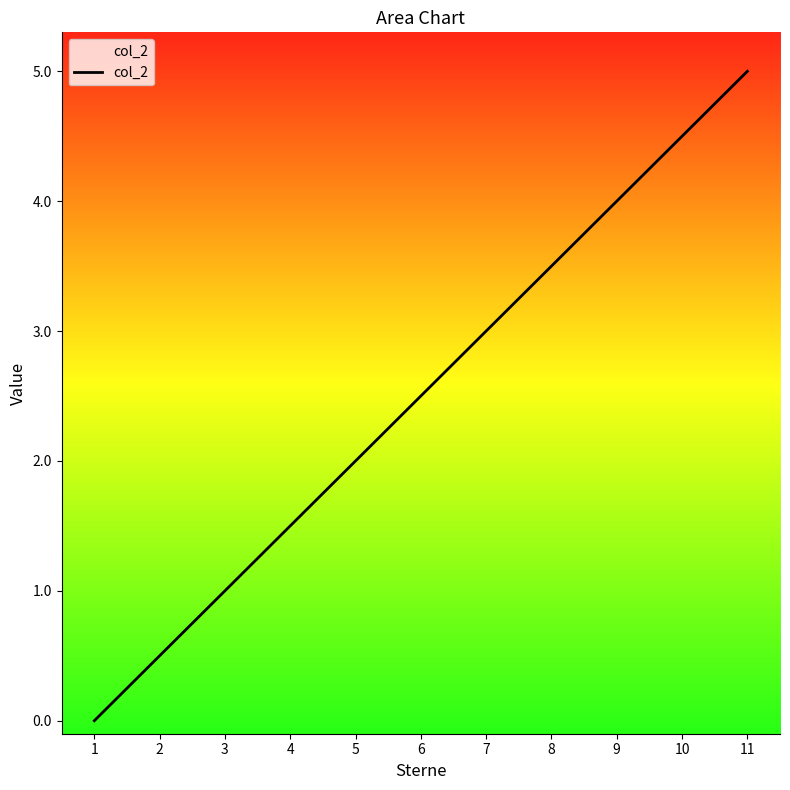

Reading right to left, transcribe all the data shown in this chart.

5.0	4.5	4.0	3.5	3.0	2.5	2.0	1.5	1.0	0.5	0.0